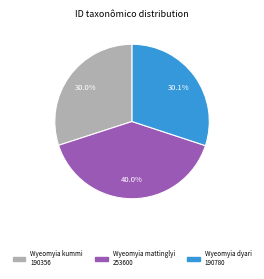

Is there any slice that represents more than half of the pie?

No